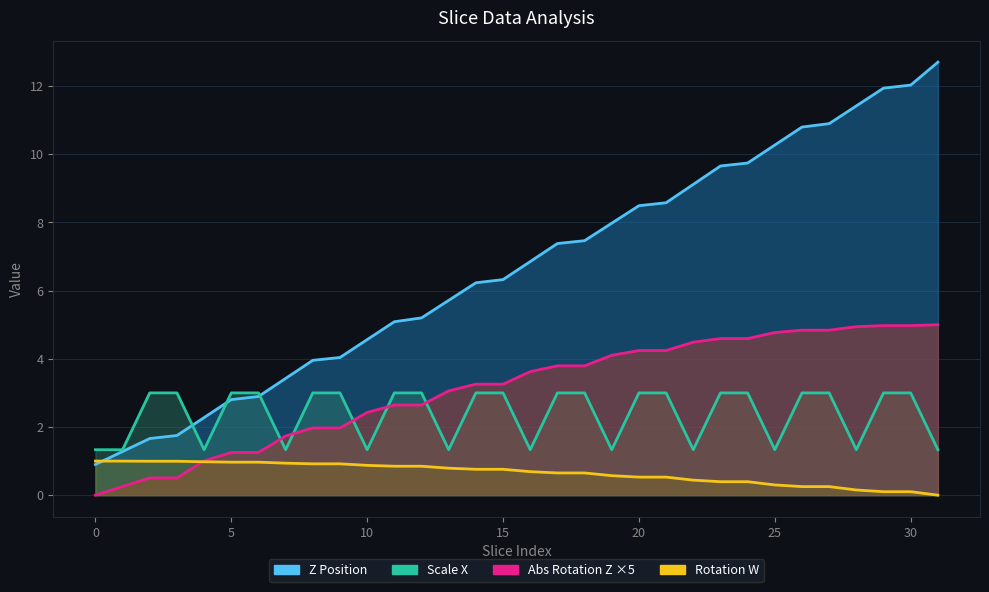

At 27, list the series in order from largest to smallest.

Z Position, Rotation Z, Scale X, Rotation W